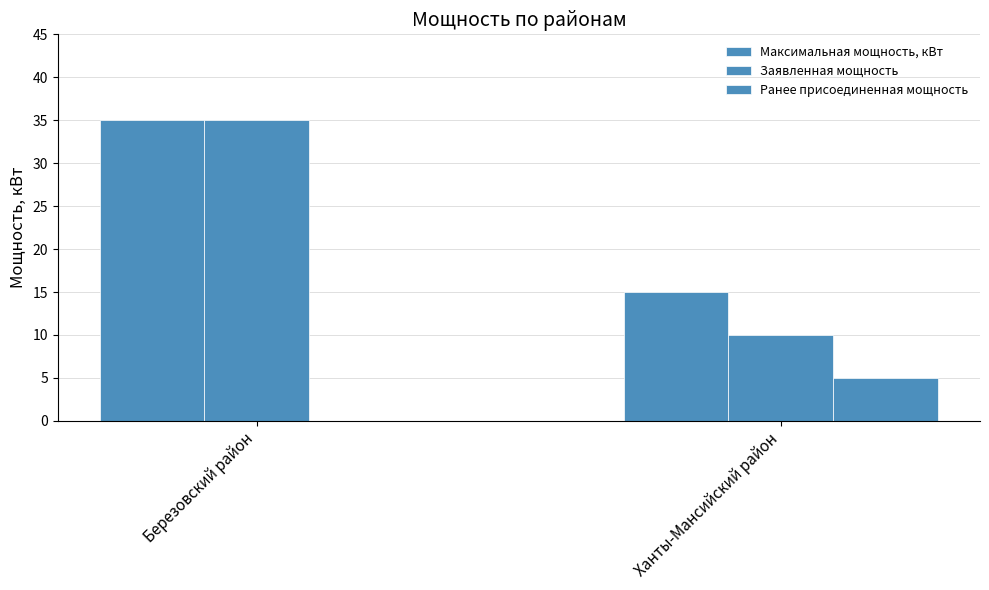

Count the number of data series in this chart.

3